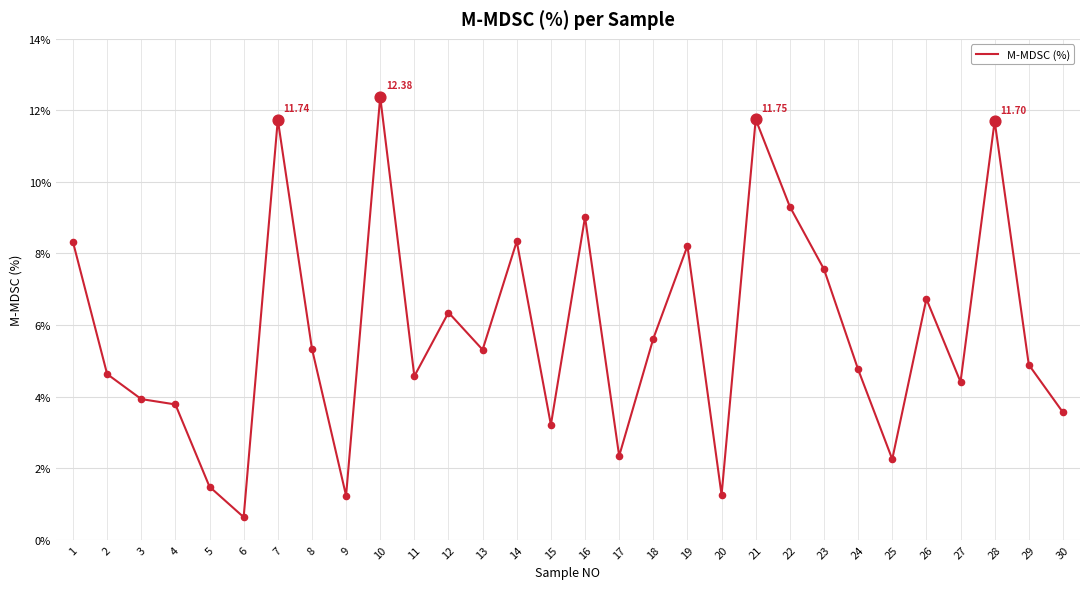

What is the ratio of the value at 29 to the value at 1?

0.6